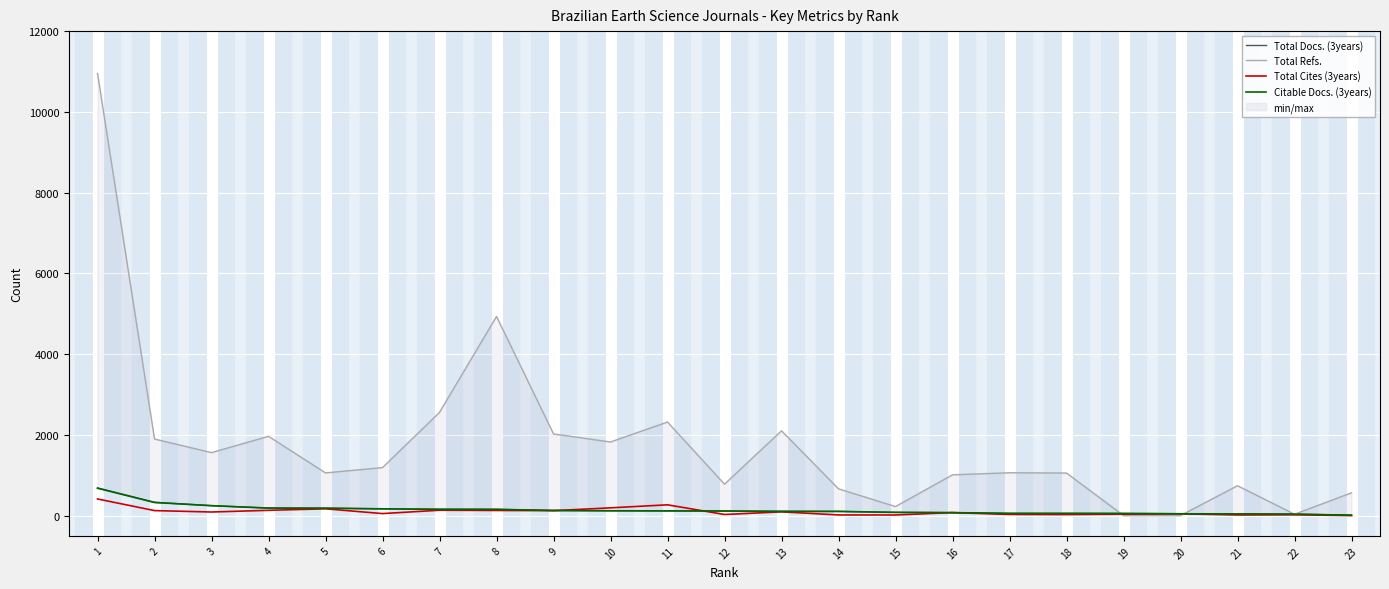

Reading left to right, what are all the values shown in this chart?

Total Docs. (3years): 688	331	248	189	186	170	162	157	129	122	120	116	113	106	82	76	57	57	55	50	49	40	12
Total Refs.: 10951	1898	1562	1965	1059	1191	2559	4934	2025	1825	2319	780	2102	665	226	1012	1063	1056	0	0	742	36	566
Total Cites (3years): 414	126	91	133	170	52	135	129	125	194	269	29	95	18	17	76	30	27	36	46	17	21	3
Citable Docs. (3years): 680	327	248	188	185	170	156	157	128	122	119	116	103	106	82	76	57	57	55	47	42	38	12